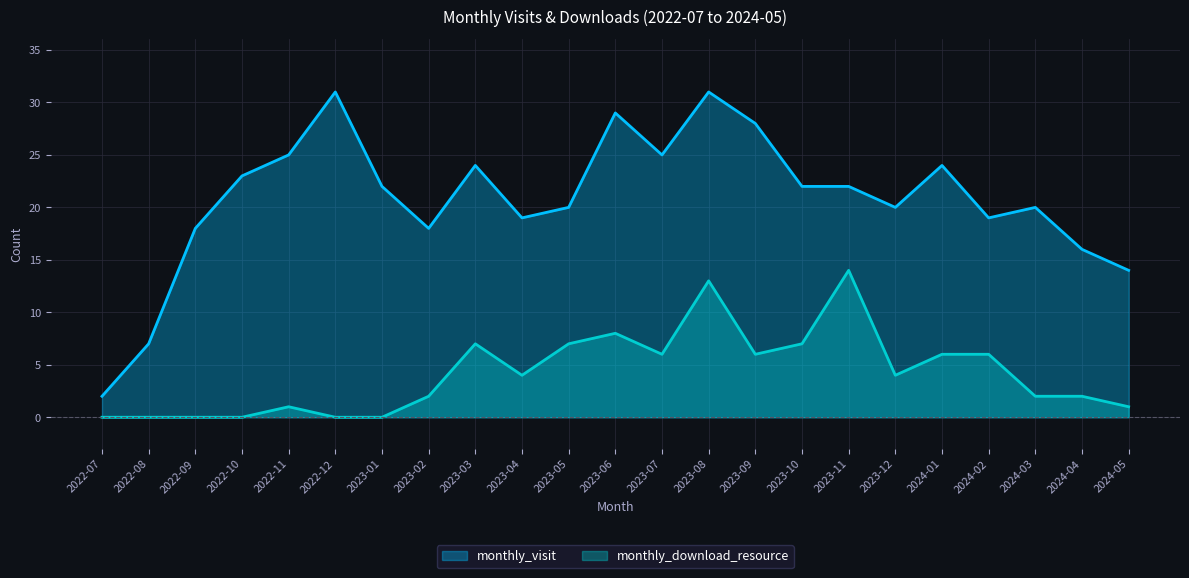

True or false: monthly_visit and monthly_download_resource cross at least once.

False